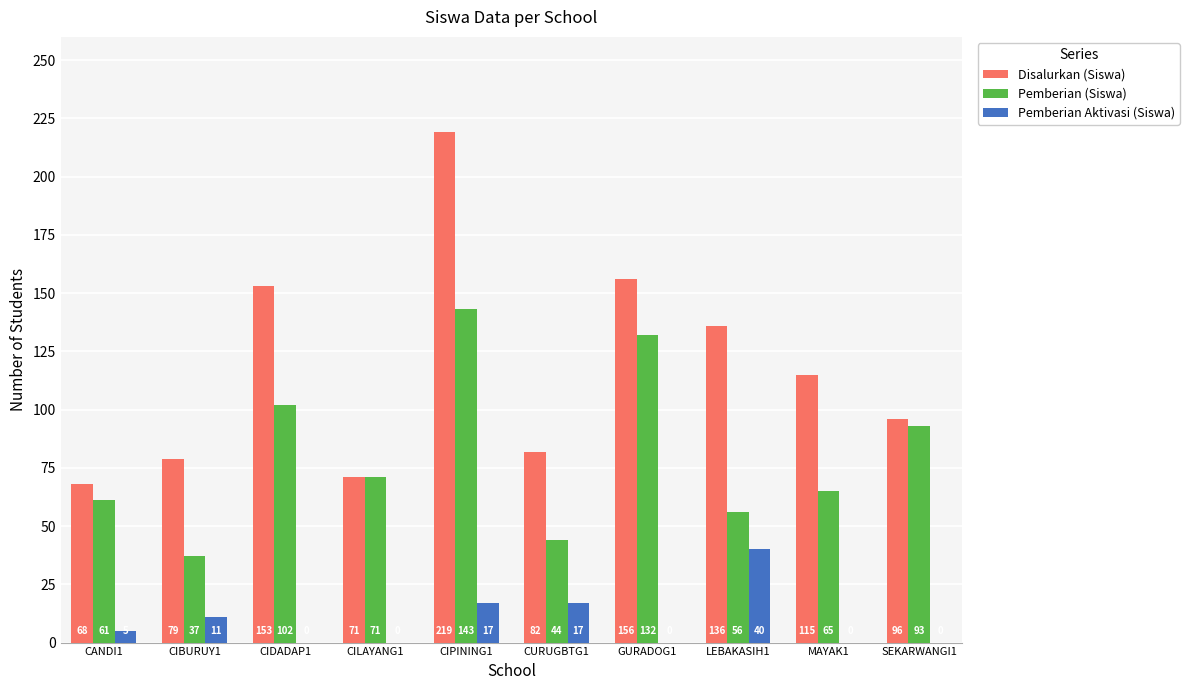

What is the approximate value of Pemberian Aktivasi (Siswa) at CIPINING1?

17